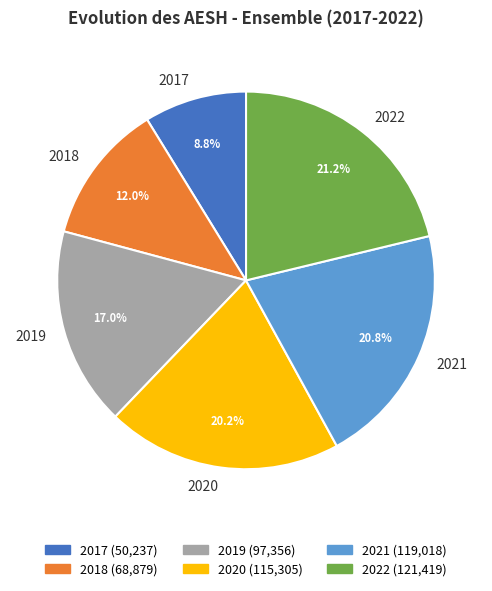

To the nearest percent, what is the difference between the 2018 and 2021 slice percentages?

9%